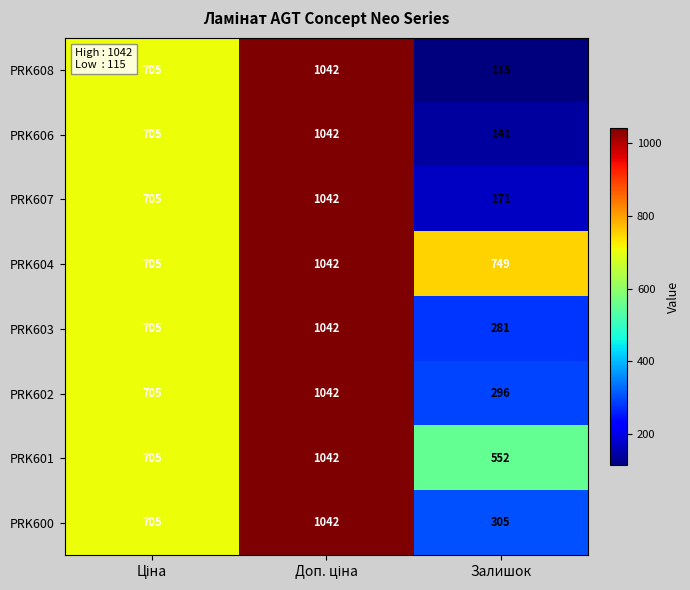

True or false: PRK603 has a value of 450 at Залишок.

False